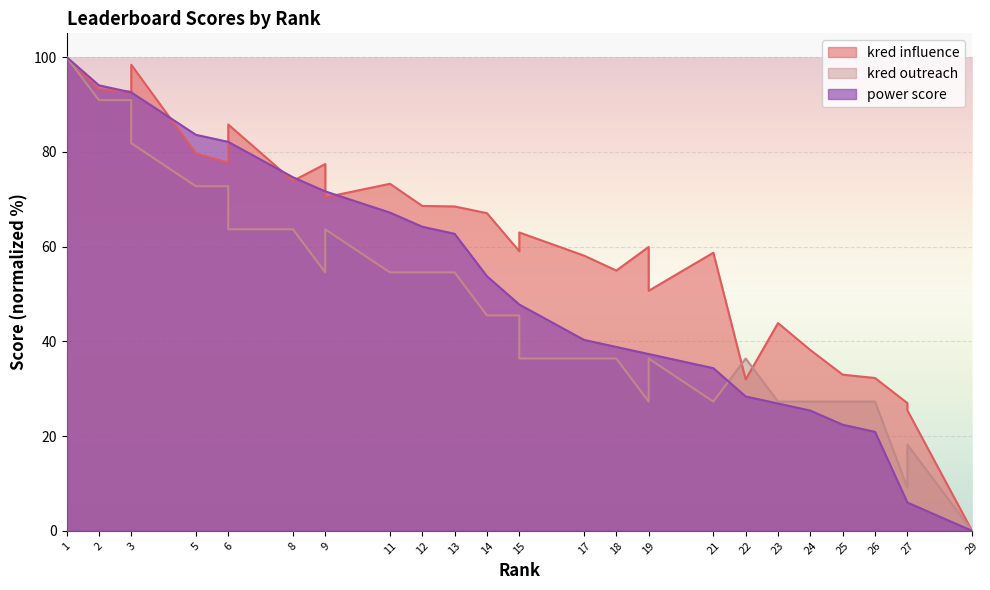

What is the sum of the power score values at 27 and 14?

59.7